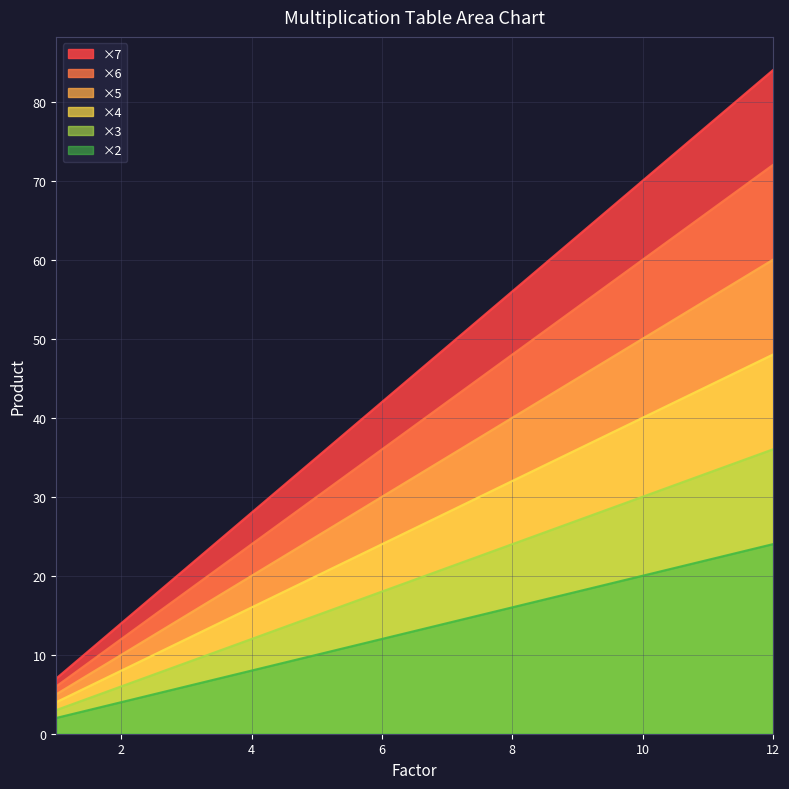

Where is ×5 nearest to the value 26?

6